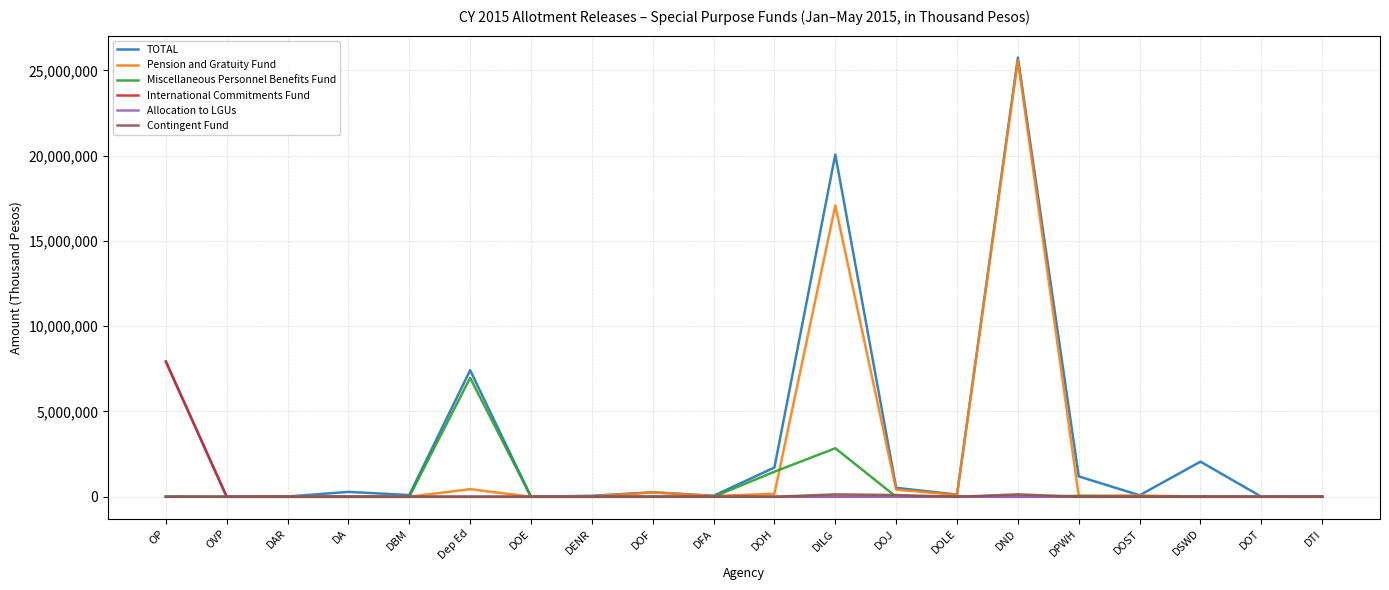

How many categories are shown in the chart?

20